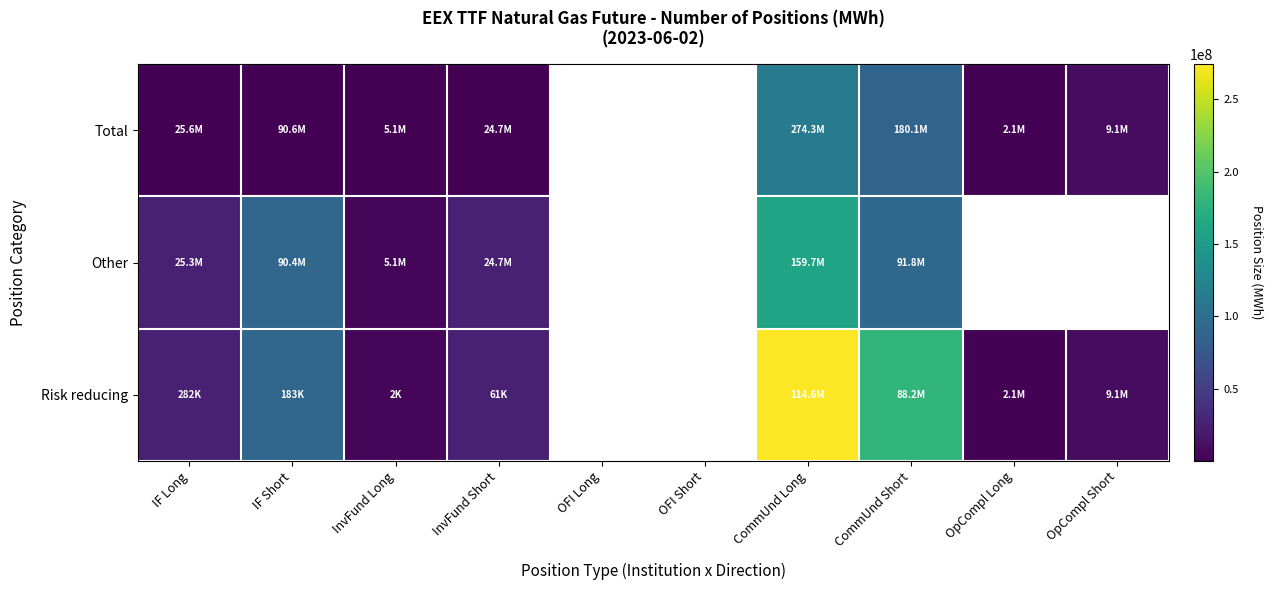

What is the total value across all series at CommUnd Long?

548587416.0